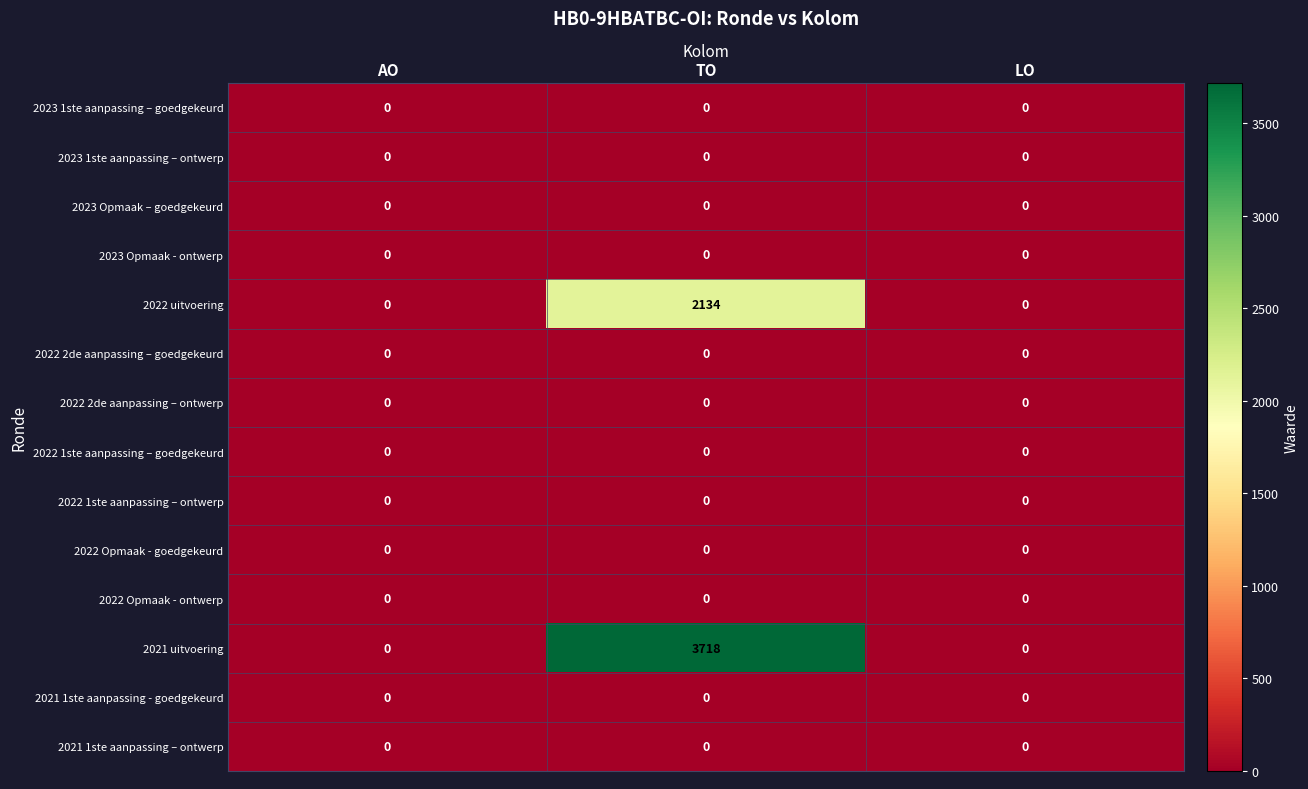

What is the average value of the 2021 uitvoering series?

1239